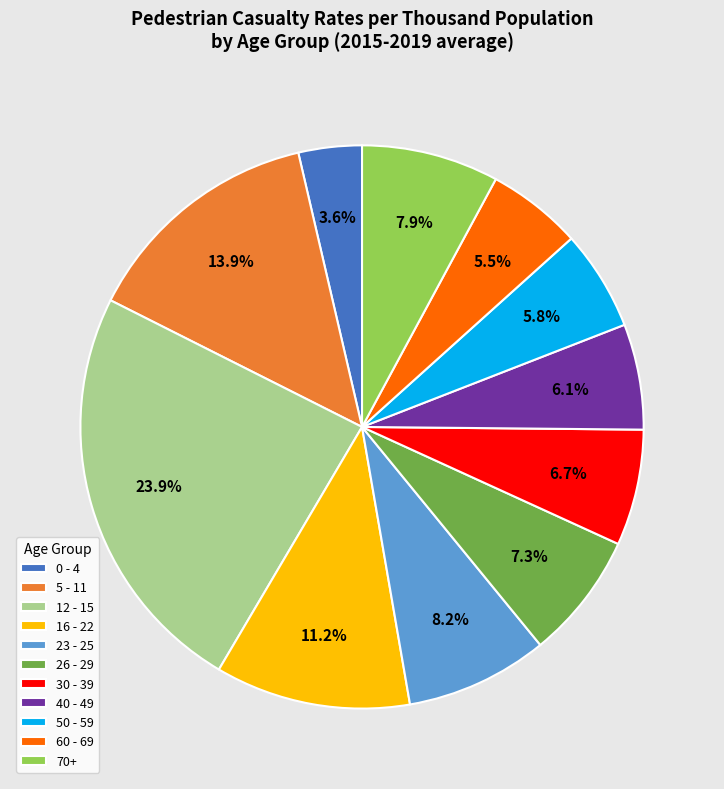

To the nearest percent, what is the difference between the 23 - 25 and 26 - 29 slice percentages?

1%